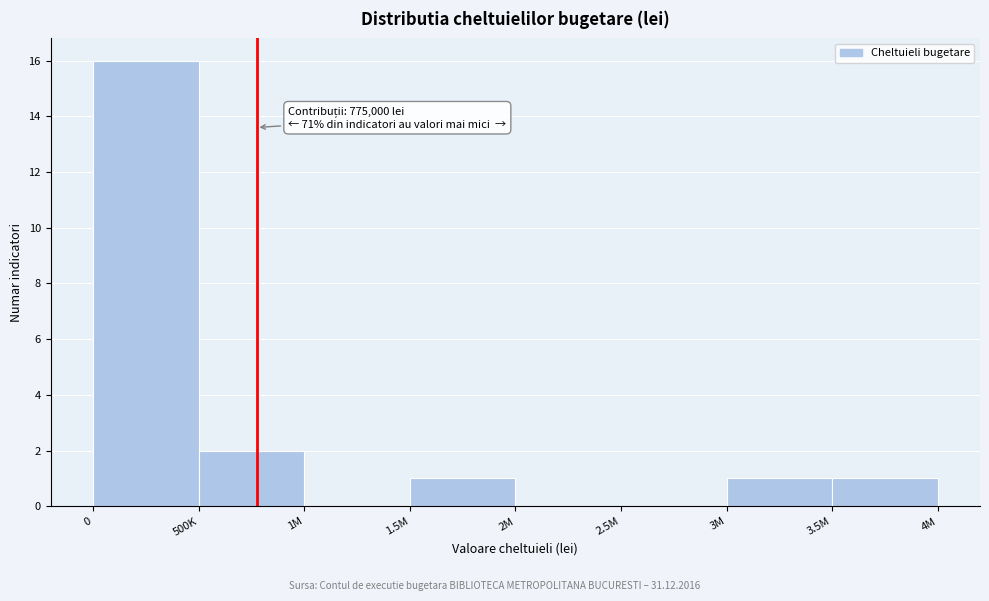

Reading left to right, extract all data points from this chart.

0=16	500K=2	1M=0	1.5M=1	2M=0	2.5M=0	3M=1	3.5M=1